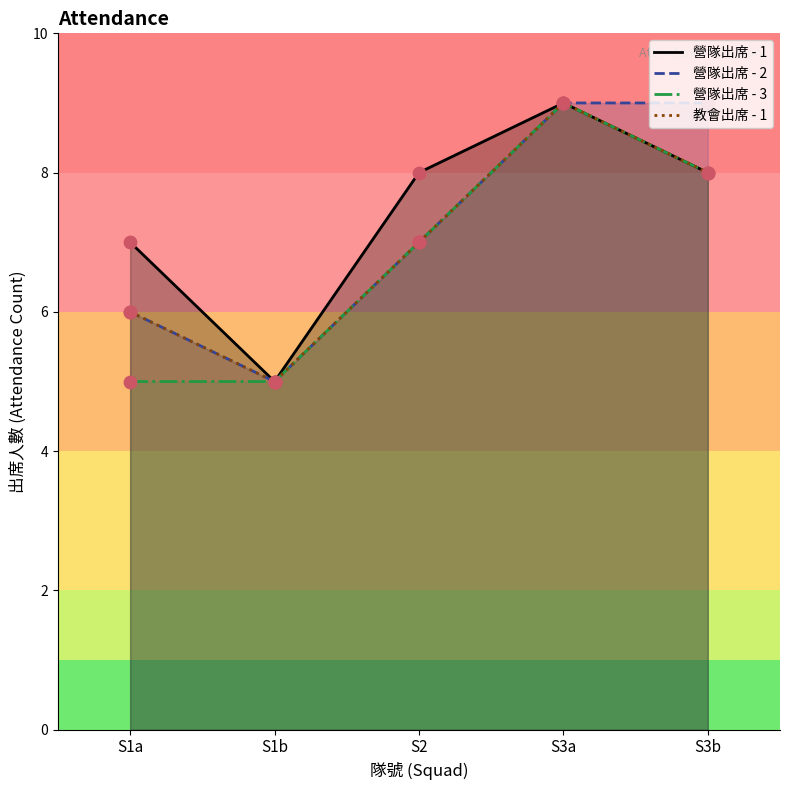

What are all the series names shown in the legend?

營隊出席 - 1, 營隊出席 - 2, 營隊出席 - 3, 教會出席 - 1